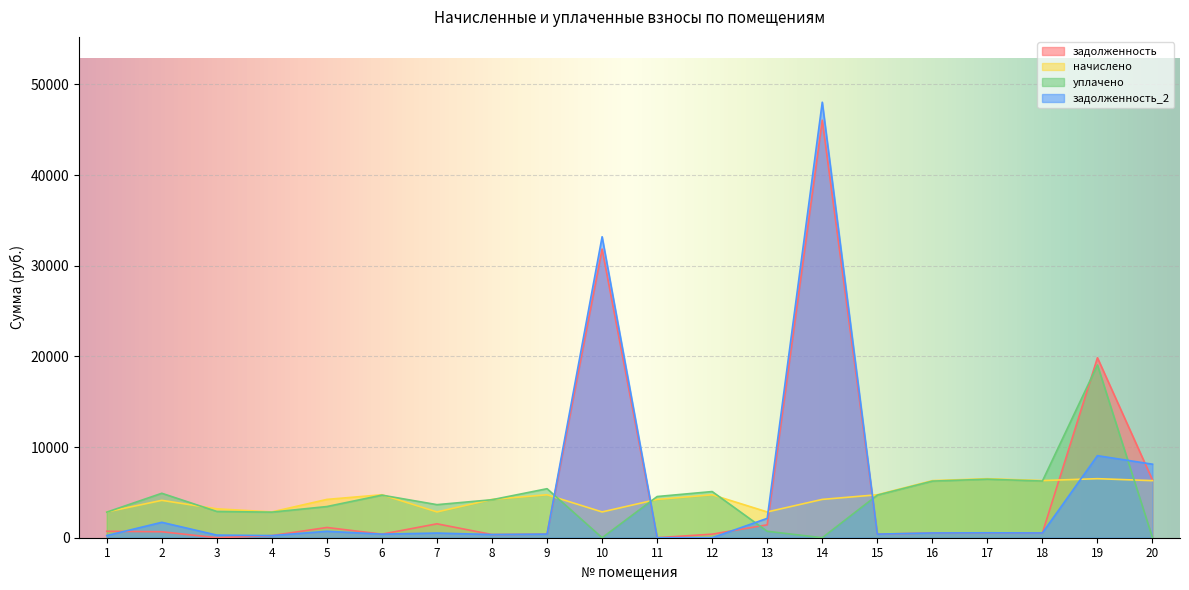

Reading right to left, extract all data points from this chart.

задолженность: 6371.9	19855.5	525.5	541.9	524.8	394.9	46056.2	1424.2	394.1	0.0	31844.8	396.4	352.3	1534.9	394.2	1130.4	236.6	0.0	657.6	711.6
начислено: 6297.7	6513.5	6305.6	6513.5	6297.7	4739.3	4227.7	2845.2	4739.3	4227.7	2845.2	4739.3	4227.7	2845.2	4739.3	4227.7	2845.2	3186.8	4123.9	2845.2
уплачено: 0.0	19054.1	6252.0	6458.4	6243.6	4698.9	0.0	711.3	5092.8	4544.1	0.0	5408.2	4191.8	3647.9	4698.4	3440.6	2821.4	2897.1	4903.7	2822.7
задолженность_2: 8111.6	9052.6	525.5	542.3	525.2	394.9	48043.8	2135.5	0.9	0.0	33201.5	397.7	352.3	515.8	394.6	711.1	236.3	289.7	1701.2	237.1